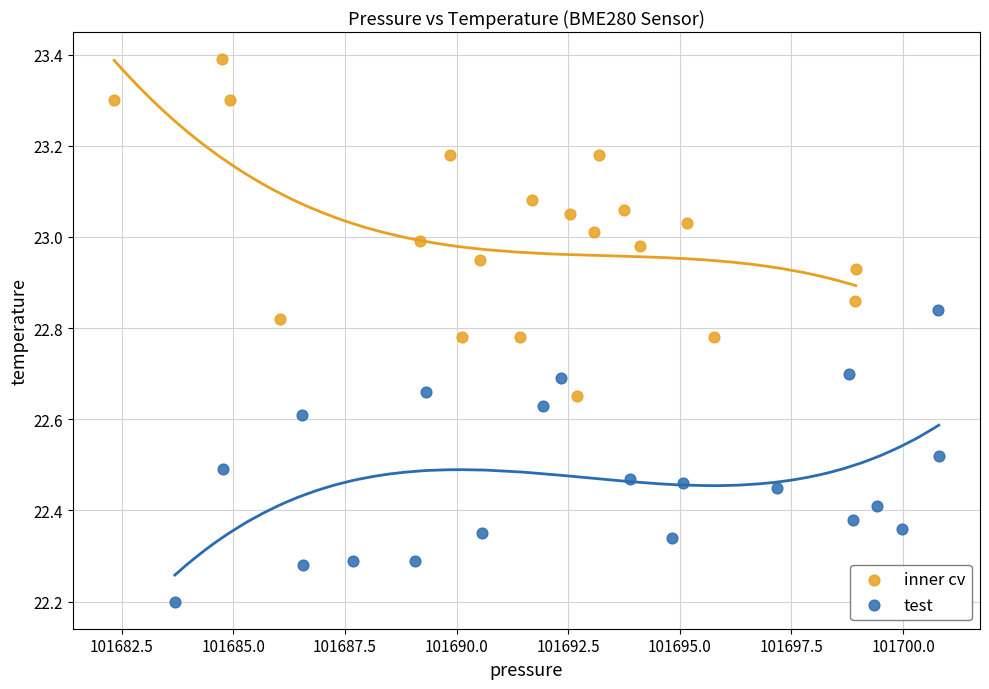

Which series contains the lowest Y value?

test